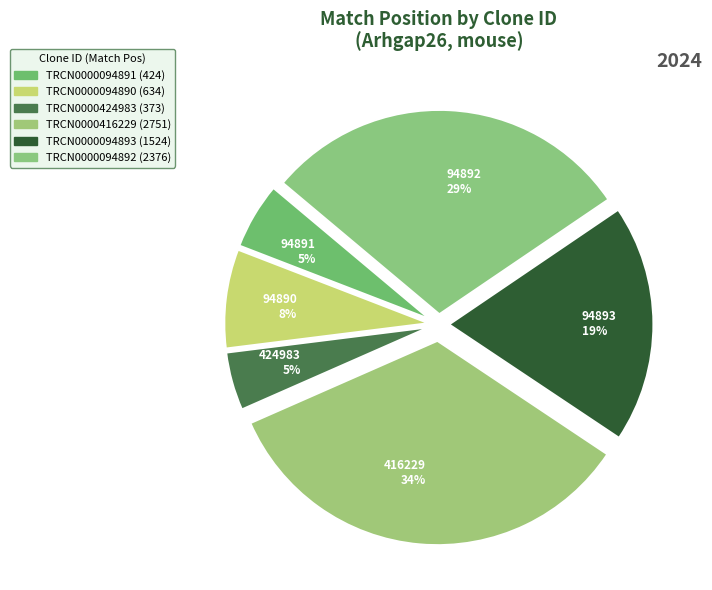

The 94891 5% slice represents 1% of the pie. True or false?

False